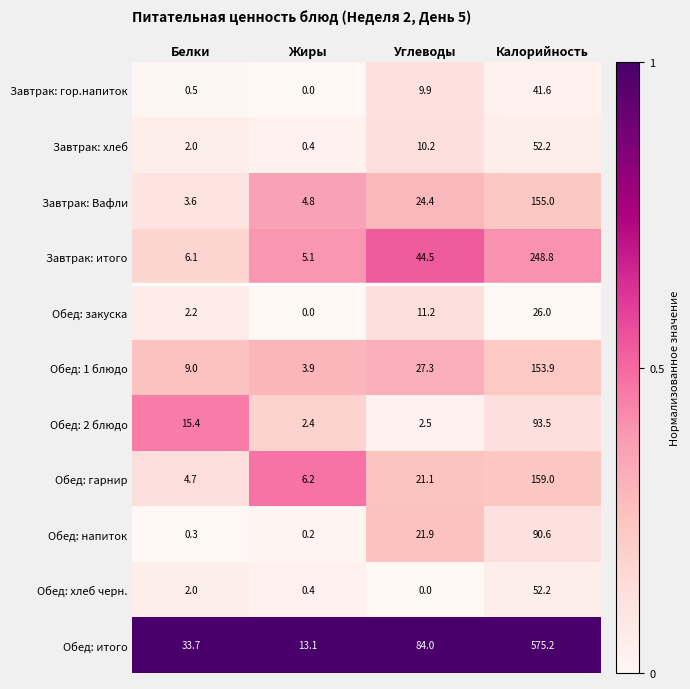

Which category has the highest value across all series?

Калорийность